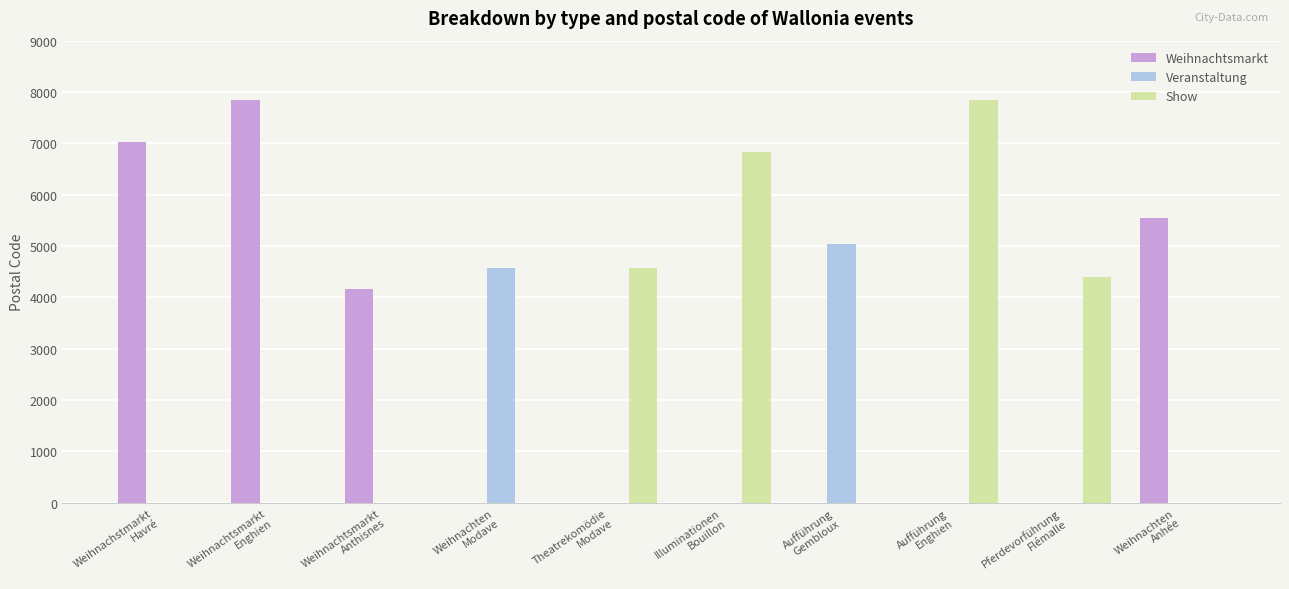

What is the sum of all Veranstaltung values?

9609